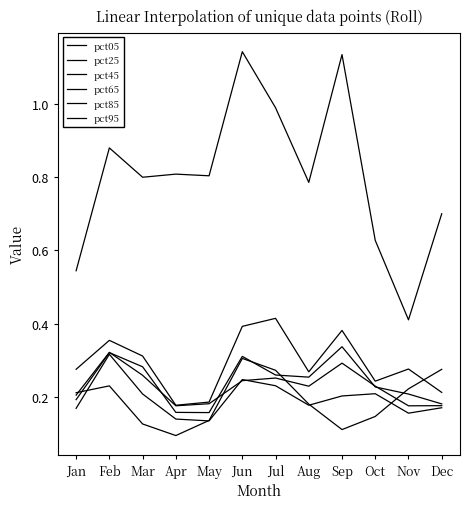

Is this an area chart (filled region under the line)?

No